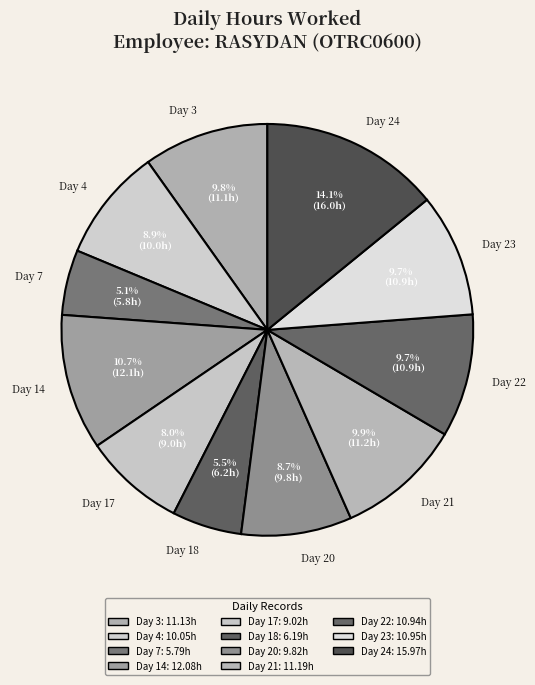

True or false: Day 22 accounts for 1% of the total.

False